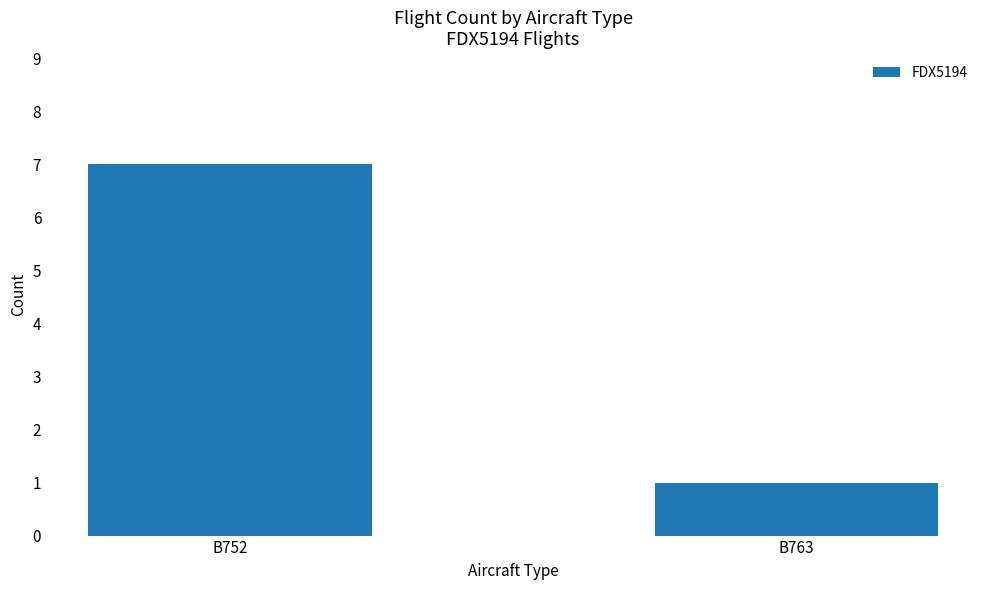

How many bars are there in total?

2